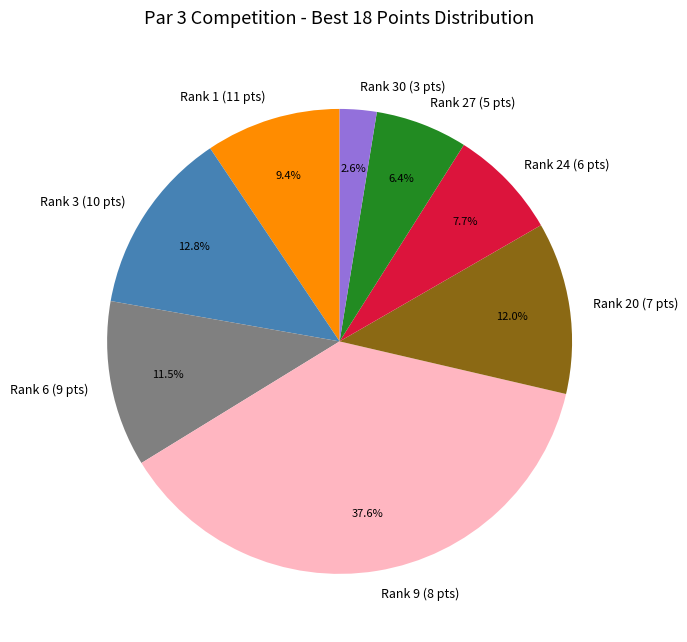

What is the smallest slice in the pie chart?

Rank 30 (3 pts)